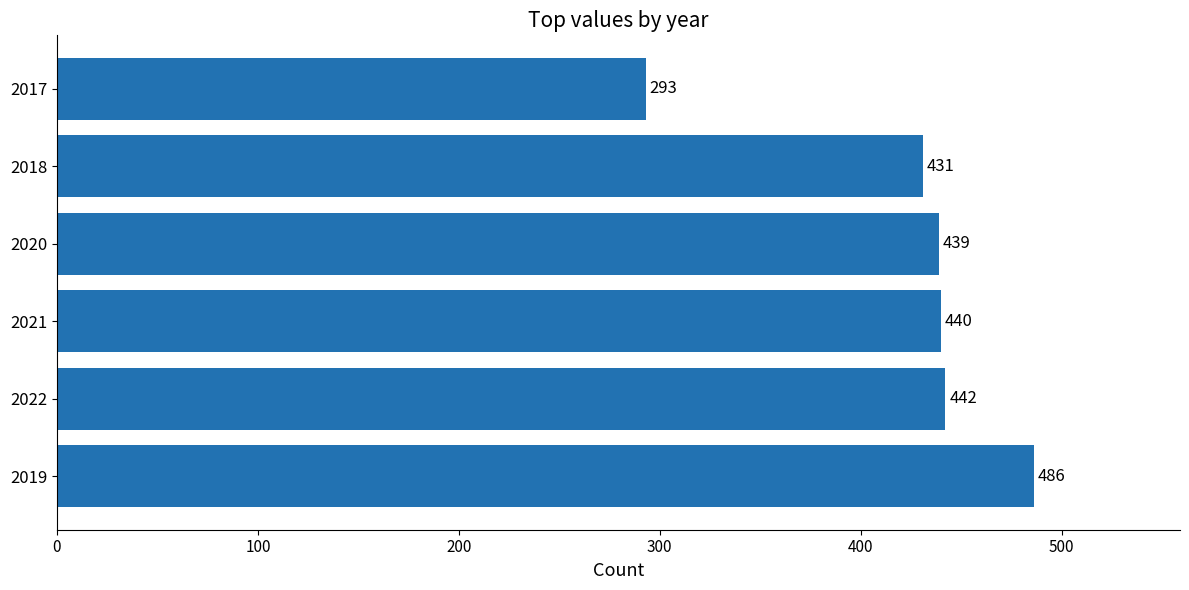

How many series are shown in this chart?

1